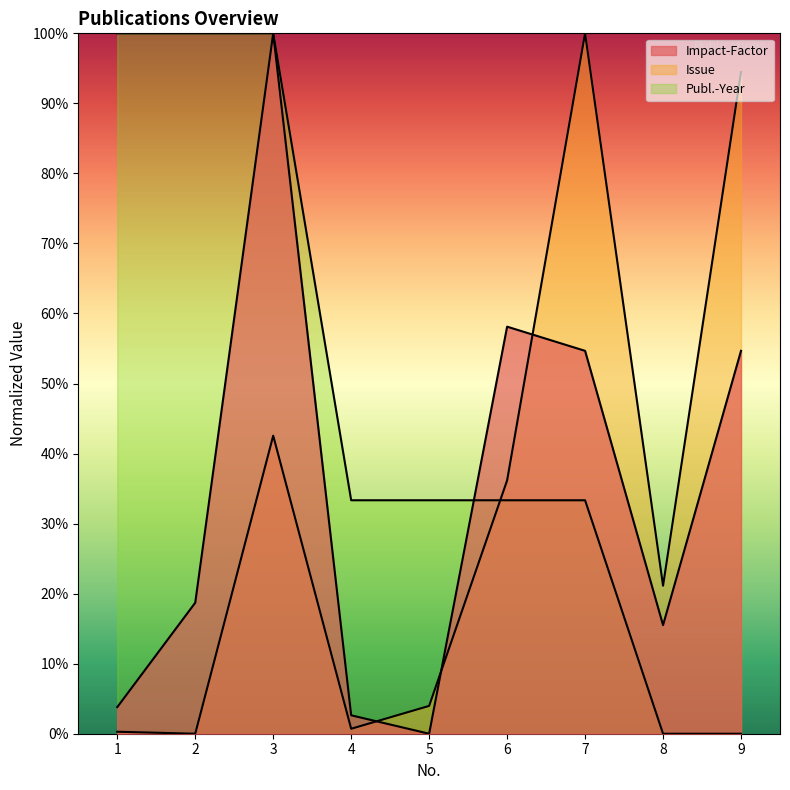

The value of Impact-Factor at 3 is 100.0. True or false?

True